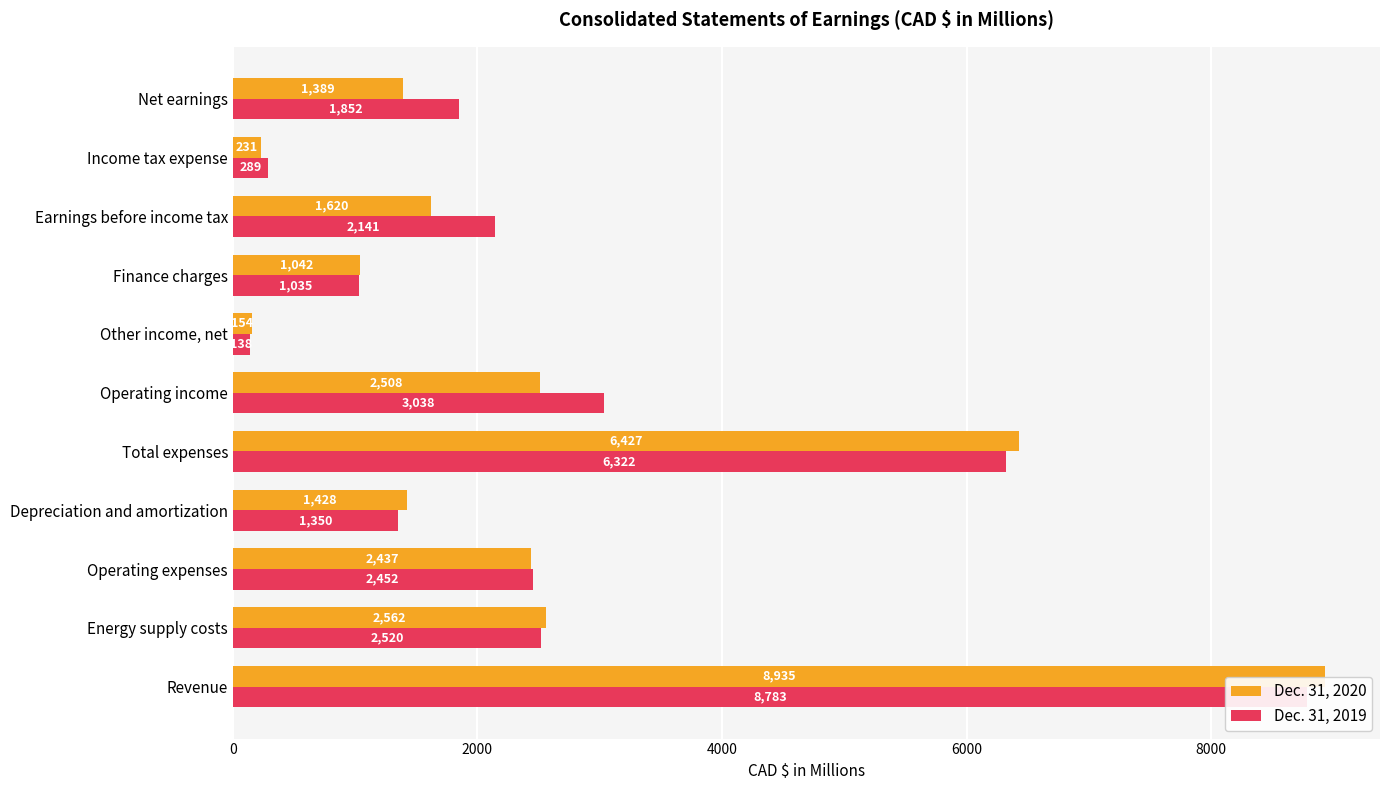

Rank the series by their average value, from lowest to highest.

Dec. 31, 2020, Dec. 31, 2019